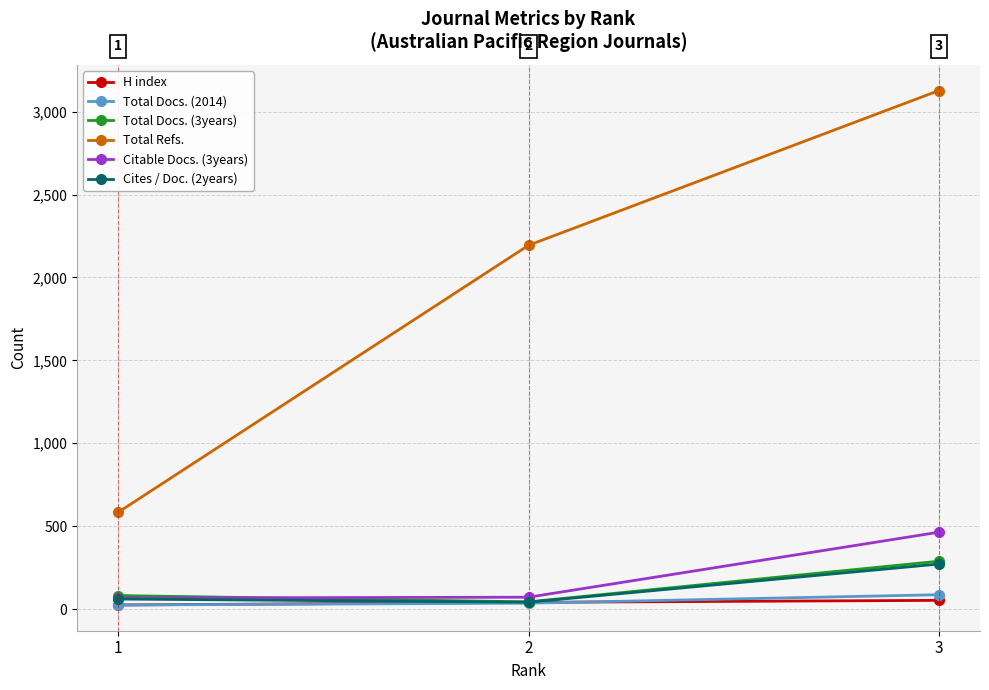

Between 2 and 3, which series saw the biggest shift?

Total Refs.